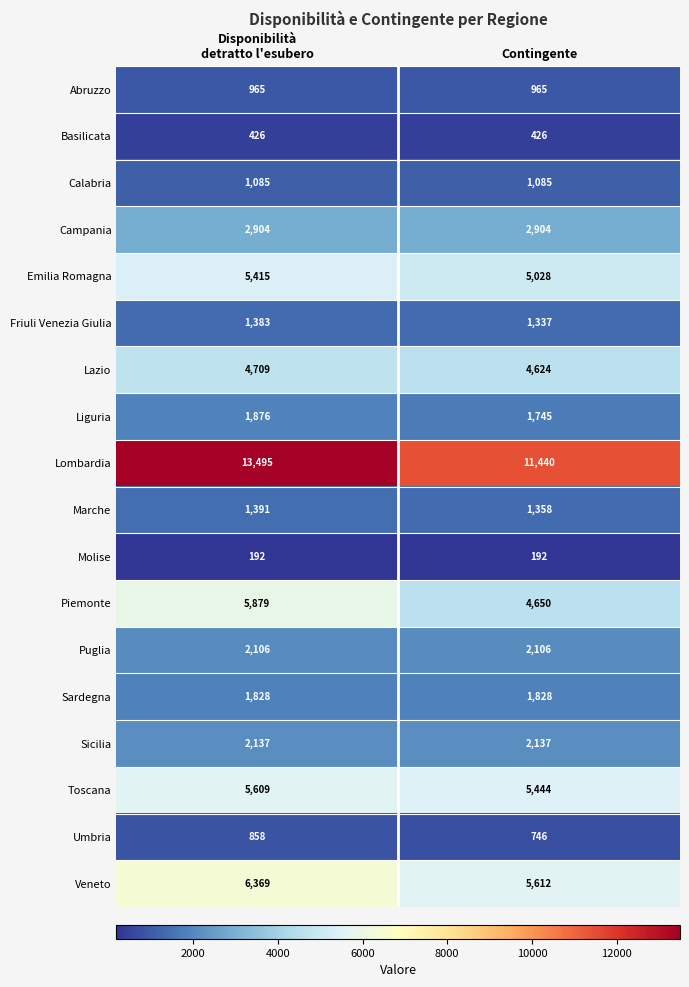

Which series changed the most between Disponibilità
detratto l'esubero and Contingente?

Lombardia